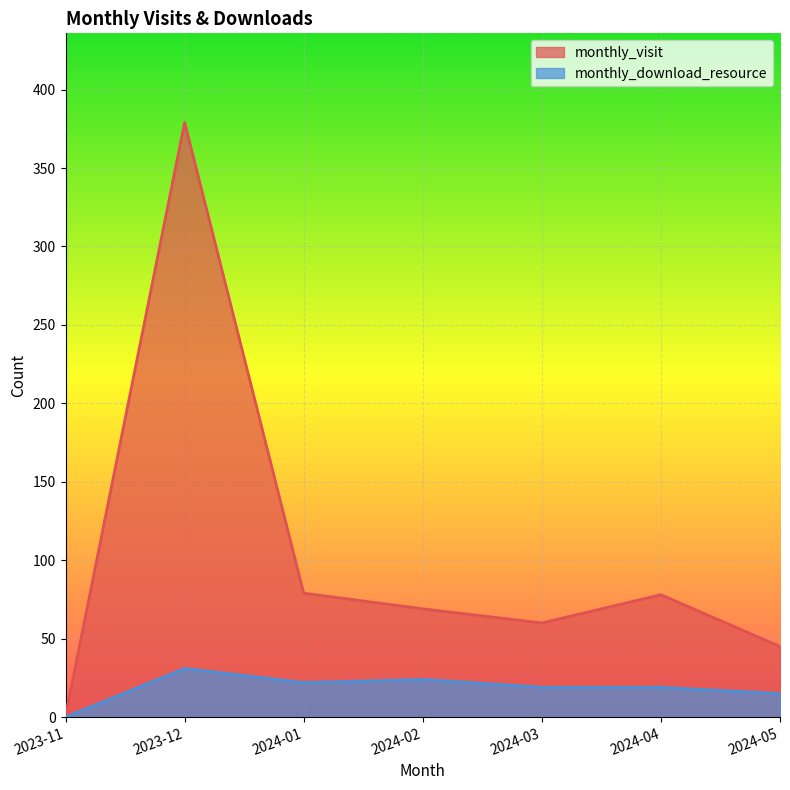

The monthly_download_resource series shows 30 at 2024-04. True or false?

False